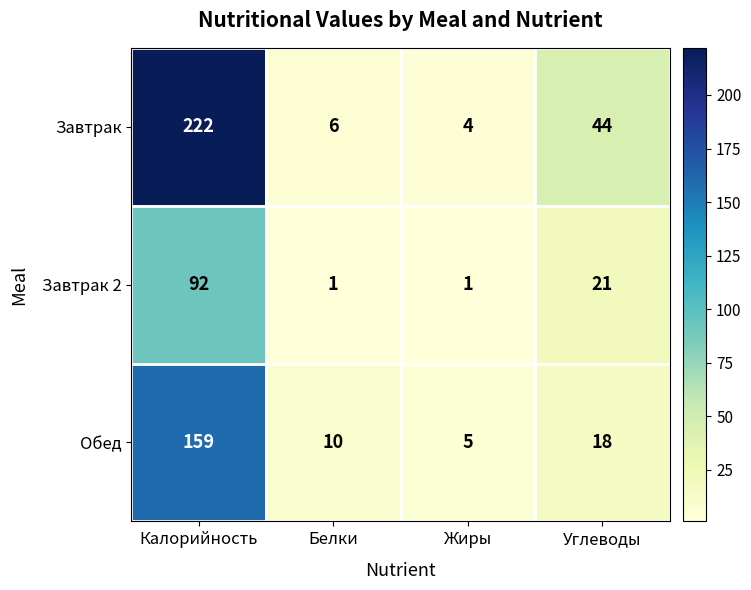

At which label does Обед first exceed 18?

Калорийность